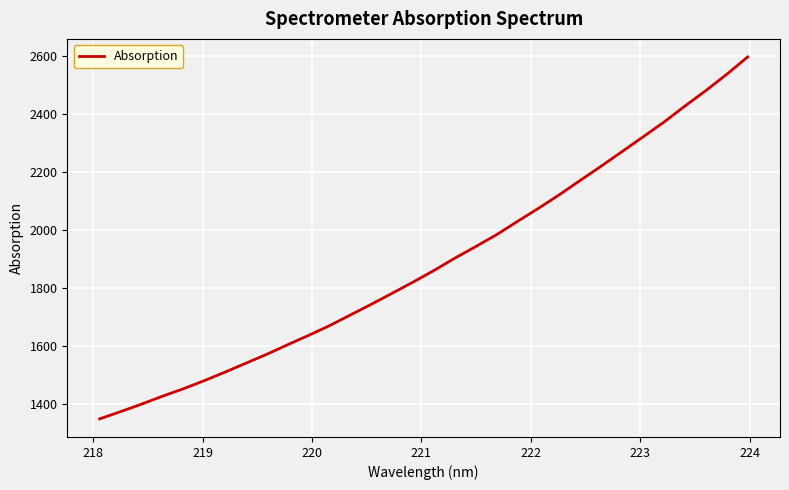

What is the difference between the maximum and minimum values?

1248.8